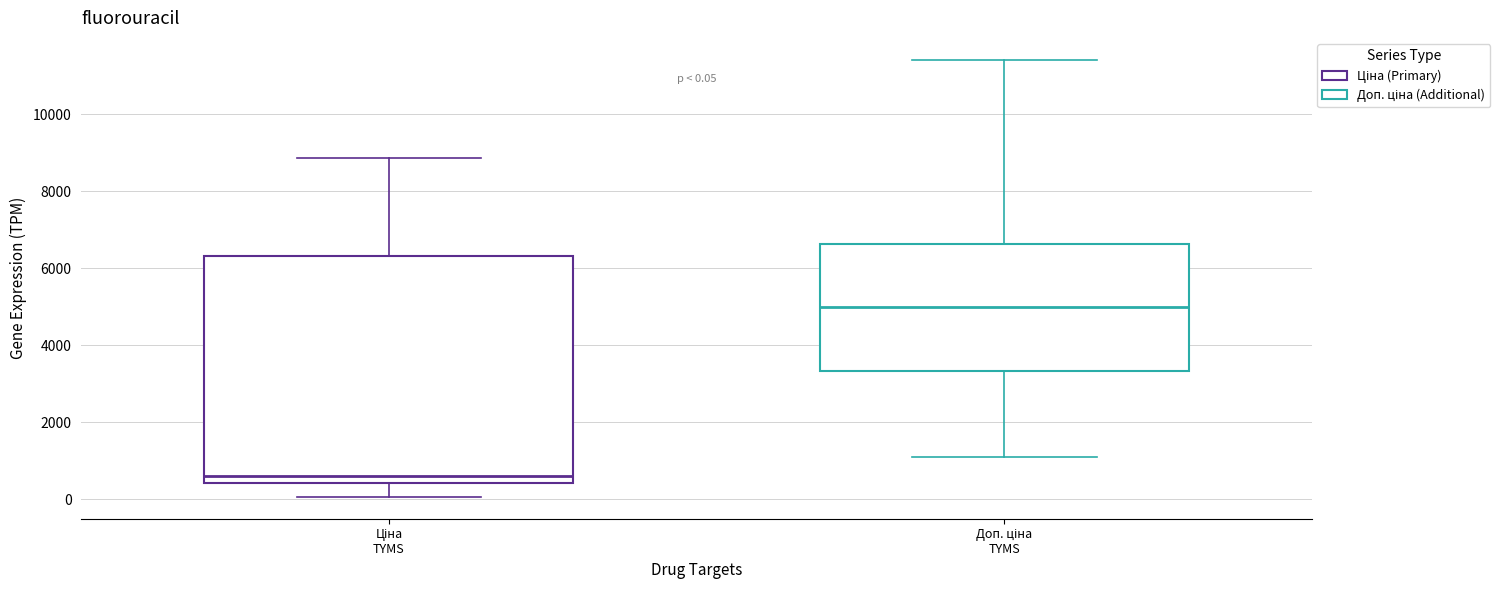

Comparing the boxes themselves (not the whiskers), which one is the tallest?

Ціна TYMS